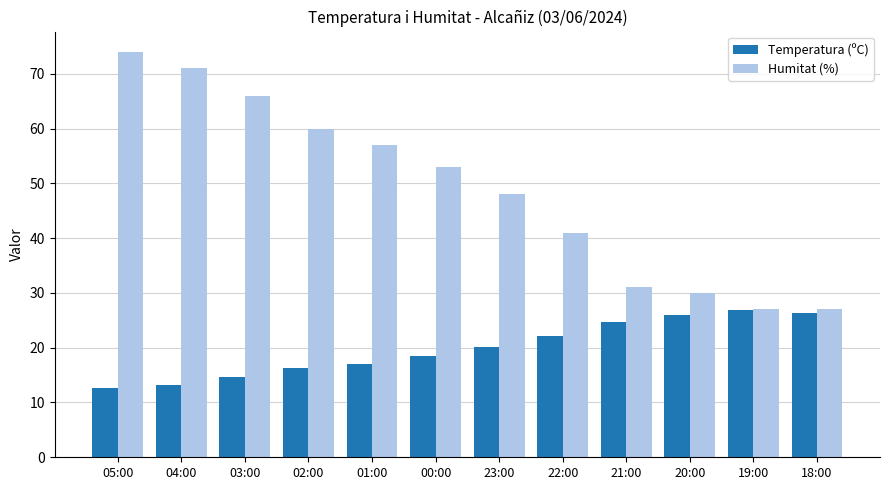

What is the difference between the maximum and second lowest values in the Temperatura (ºC) series?

13.7